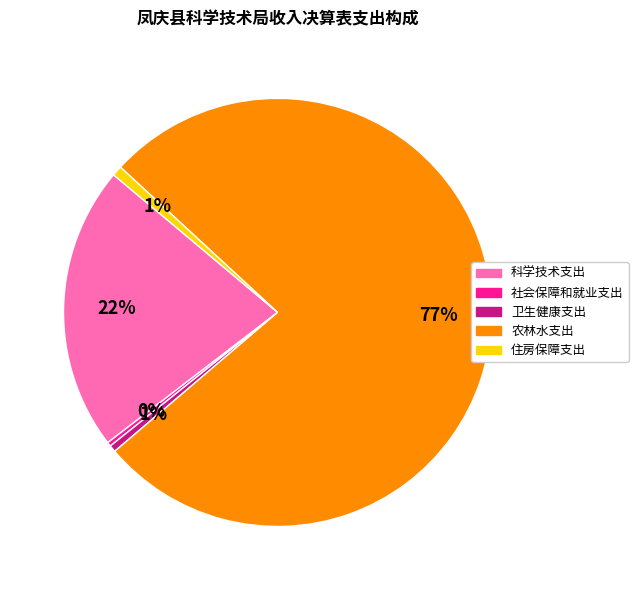

To the nearest percent, what is the average slice percentage?

20%